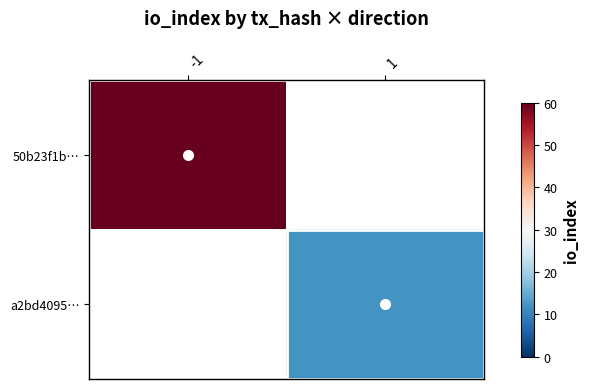

List the series in order of their peak value, lowest first.

a2bd4095…, 50b23f1b…